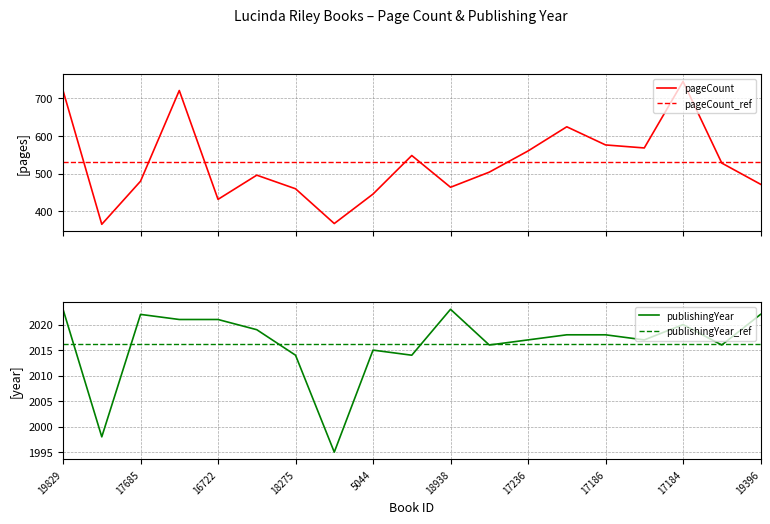

At how many categories does at least one series exceed 839?

19